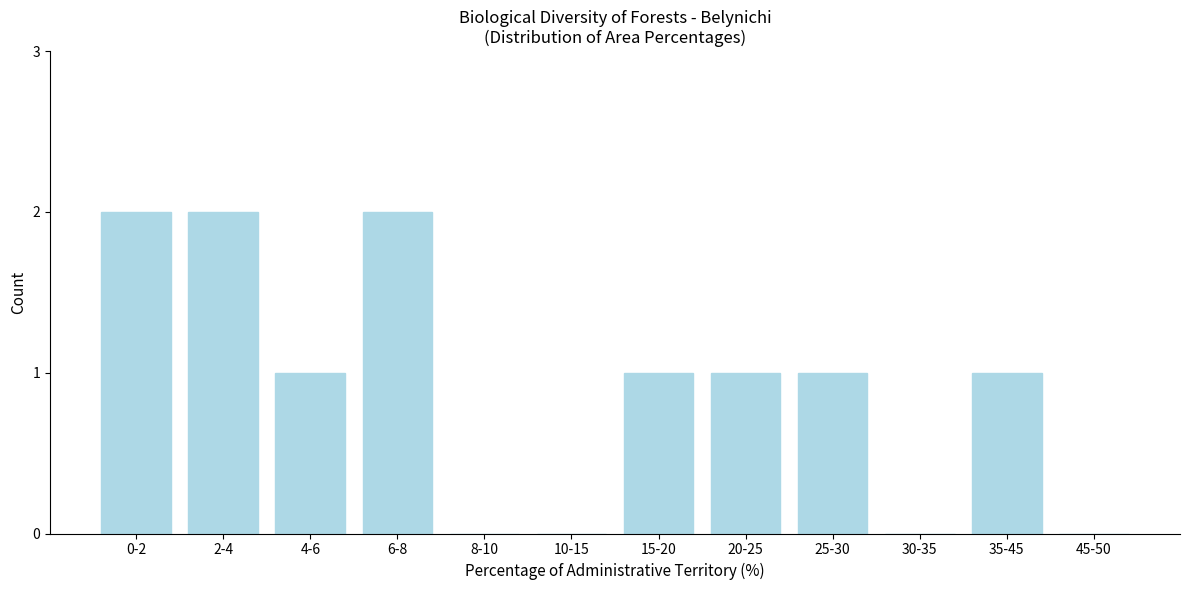

Reading left to right, transcribe all the data shown in this chart.

0-2=2	2-4=2	4-6=1	6-8=2	8-10=0	10-15=0	15-20=1	20-25=1	25-30=1	30-35=0	35-45=1	45-50=0